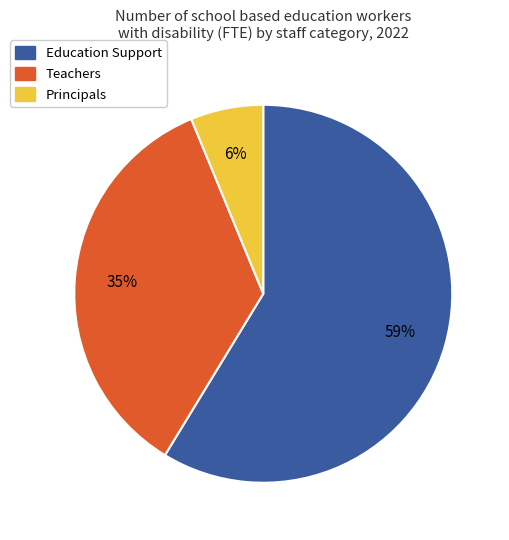

Do Teachers and Principals together represent more than half of the pie?

No